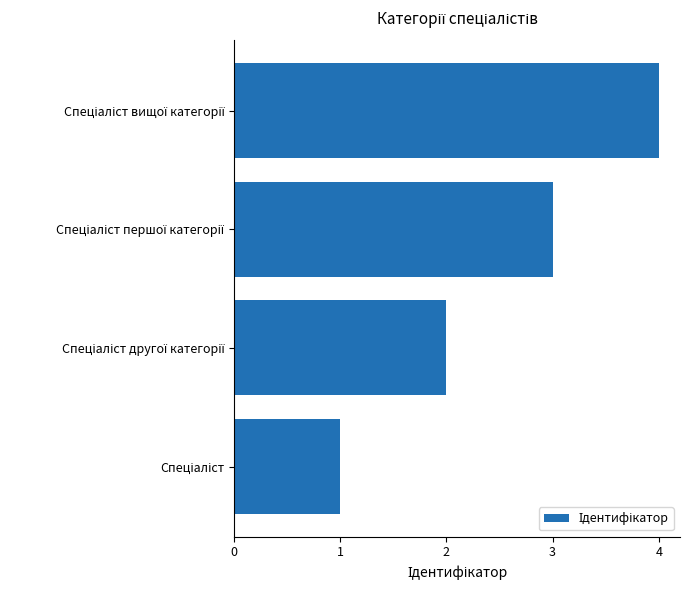

What is the difference between the maximum and minimum values?

3